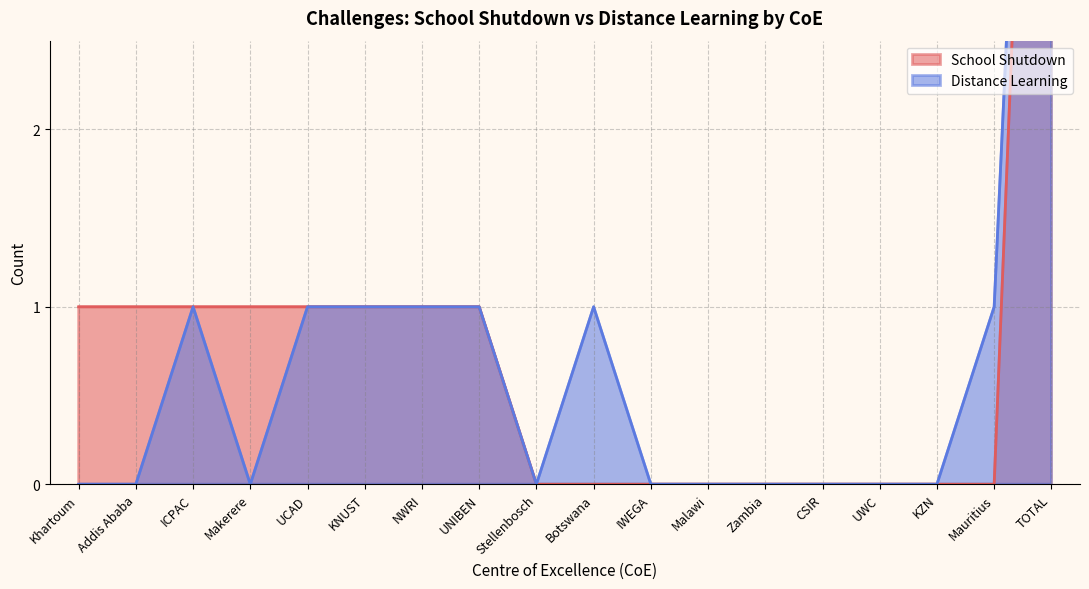

How many lines are shown in the chart?

2